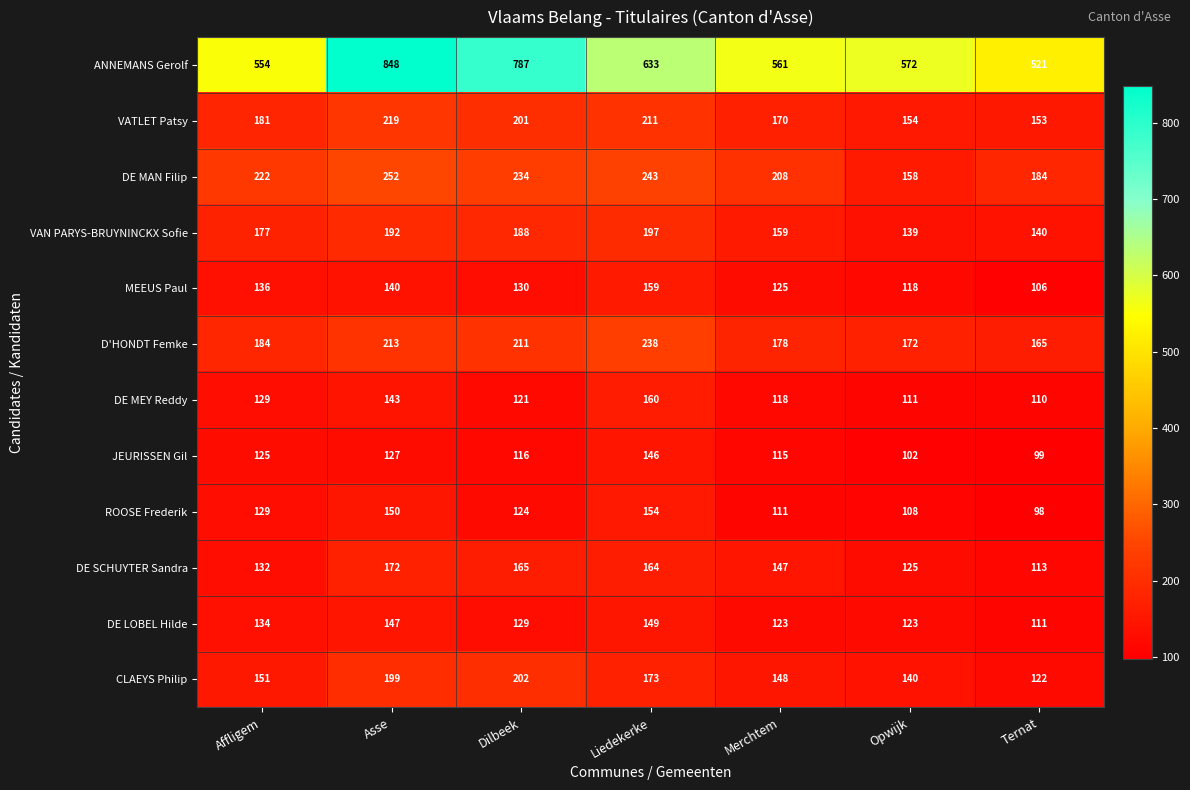

What is the average value of the VAN PARYS-BRUYNINCKX Sofie series?

170